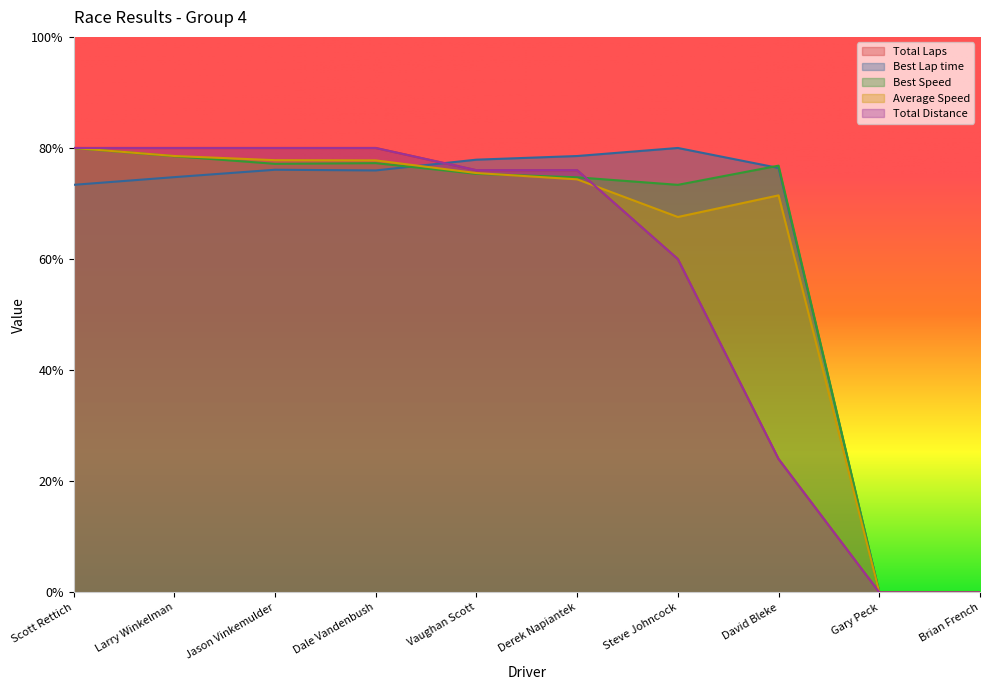

What is the approximate value of Total Laps at Steve Johncock?

60.0